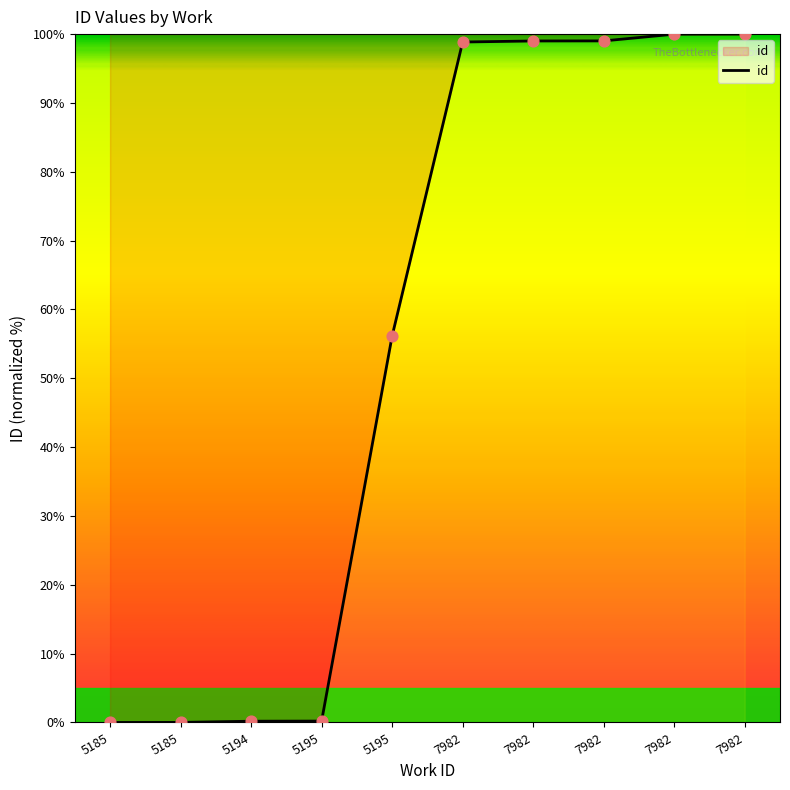

Is this an area chart (filled region under the line)?

Yes